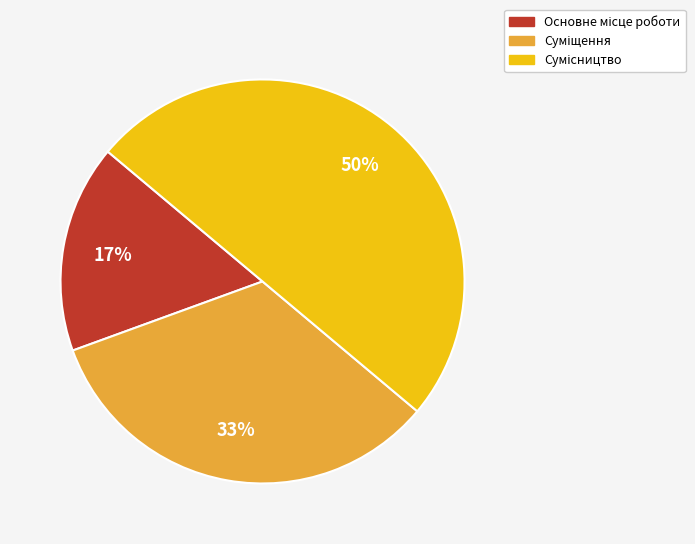

To the nearest percent, what is the average slice percentage?

33%